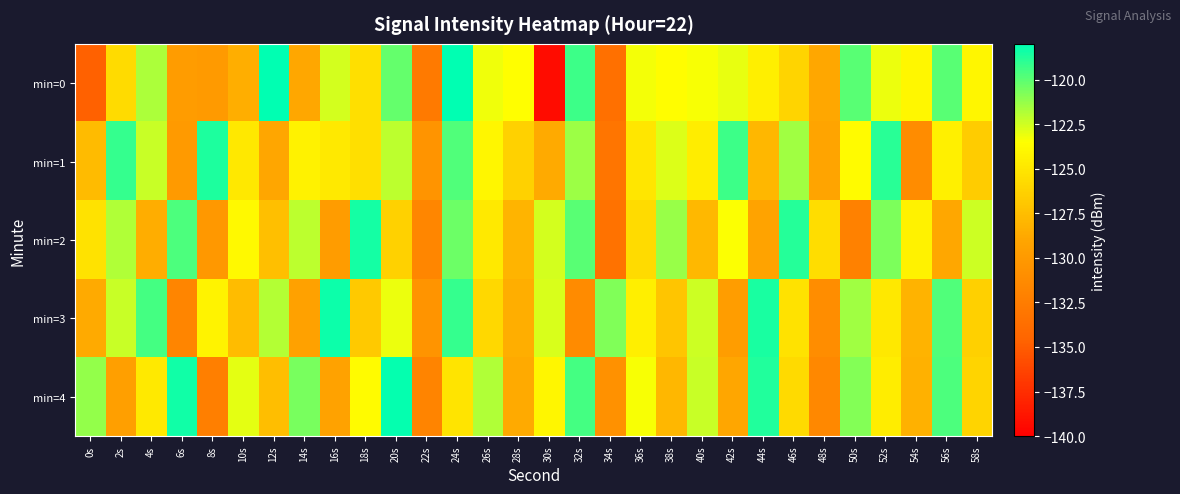

At which category is the sum across all series the highest?

24s